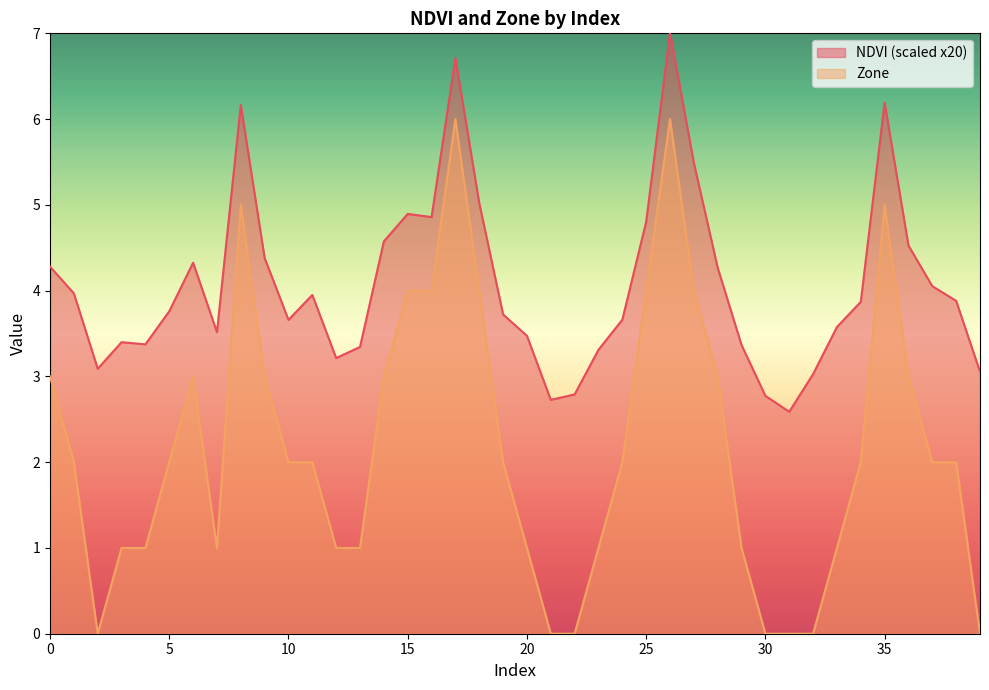

Reading left to right, transcribe all the data shown in this chart.

NDVI: 4.3	4.0	3.1	3.4	3.4	3.8	4.3	3.5	6.2	4.4	3.7	3.9	3.2	3.3	4.6	4.9	4.9	6.7	5.0	3.7	3.5	2.7	2.8	3.3	3.7	4.8	7.0	5.5	4.3	3.4	2.8	2.6	3.0	3.6	3.9	6.2	4.5	4.1	3.9	3.1
Zone: 3.0	2.0	0.0	1.0	1.0	2.0	3.0	1.0	5.0	3.0	2.0	2.0	1.0	1.0	3.0	4.0	4.0	6.0	4.0	2.0	1.0	0.0	0.0	1.0	2.0	4.0	6.0	4.0	3.0	1.0	0.0	0.0	0.0	1.0	2.0	5.0	3.0	2.0	2.0	0.0